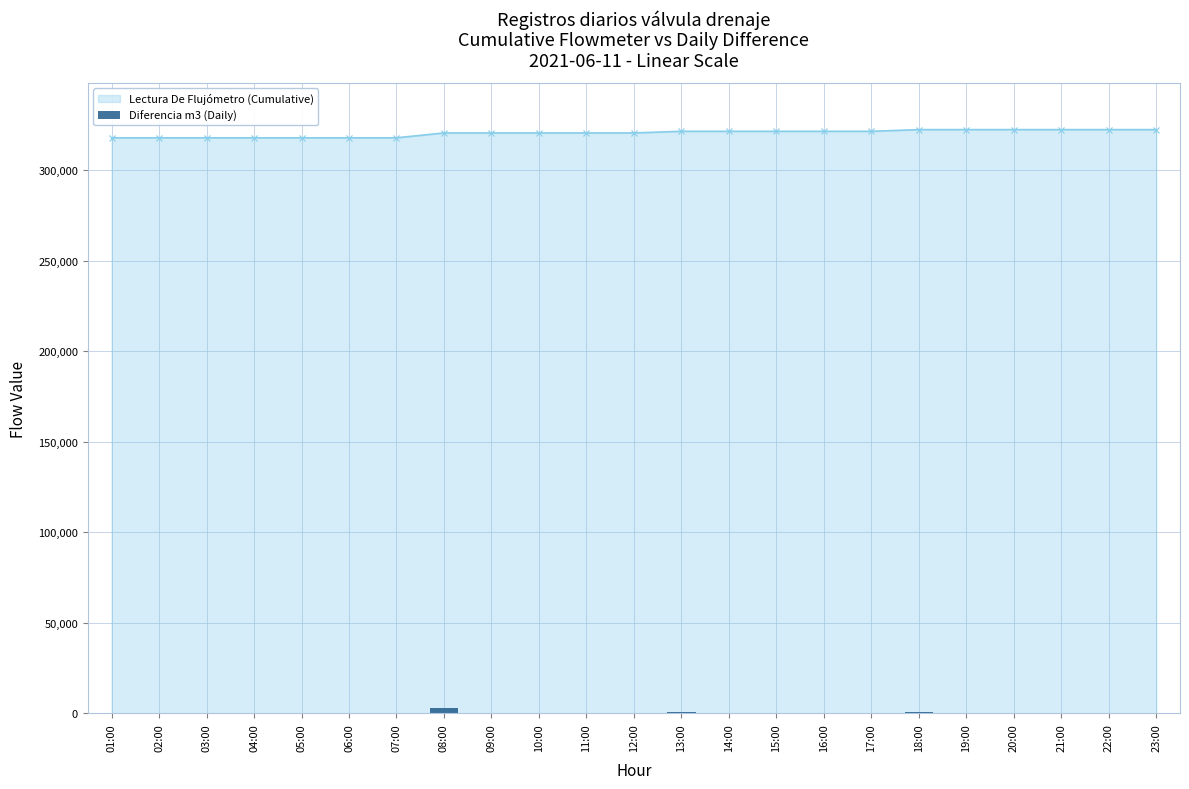

What is the average value?

197